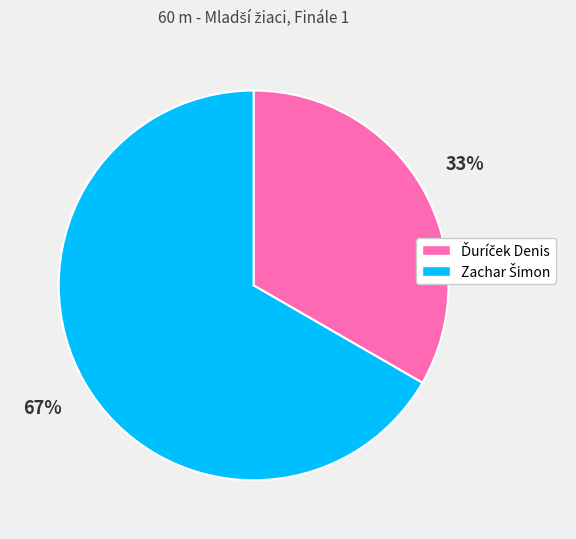

Is there any slice that represents more than half of the pie?

Yes